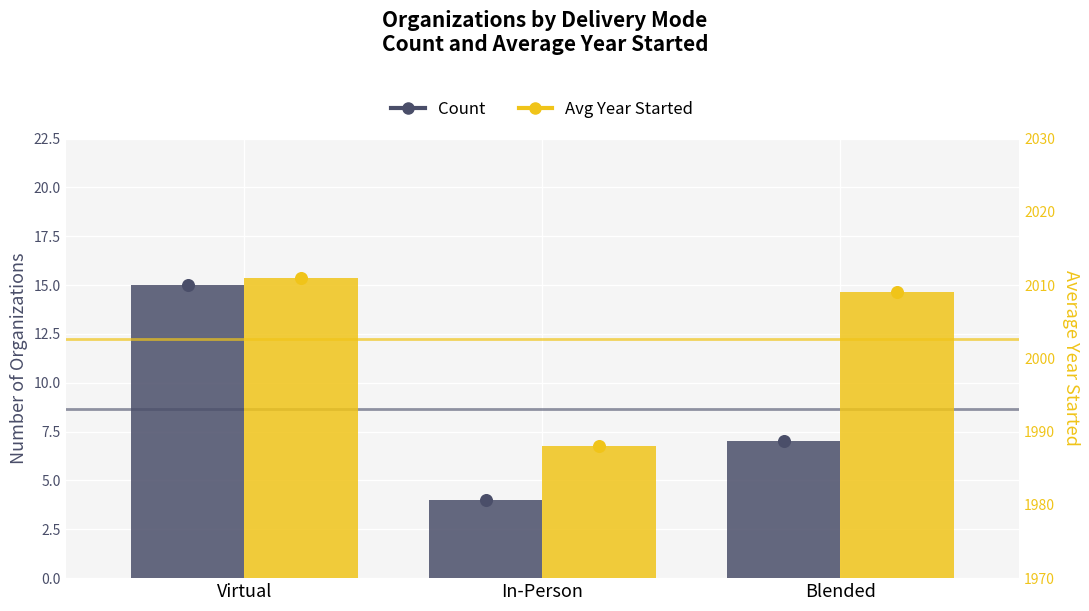

At how many categories does at least one series exceed 329?

3